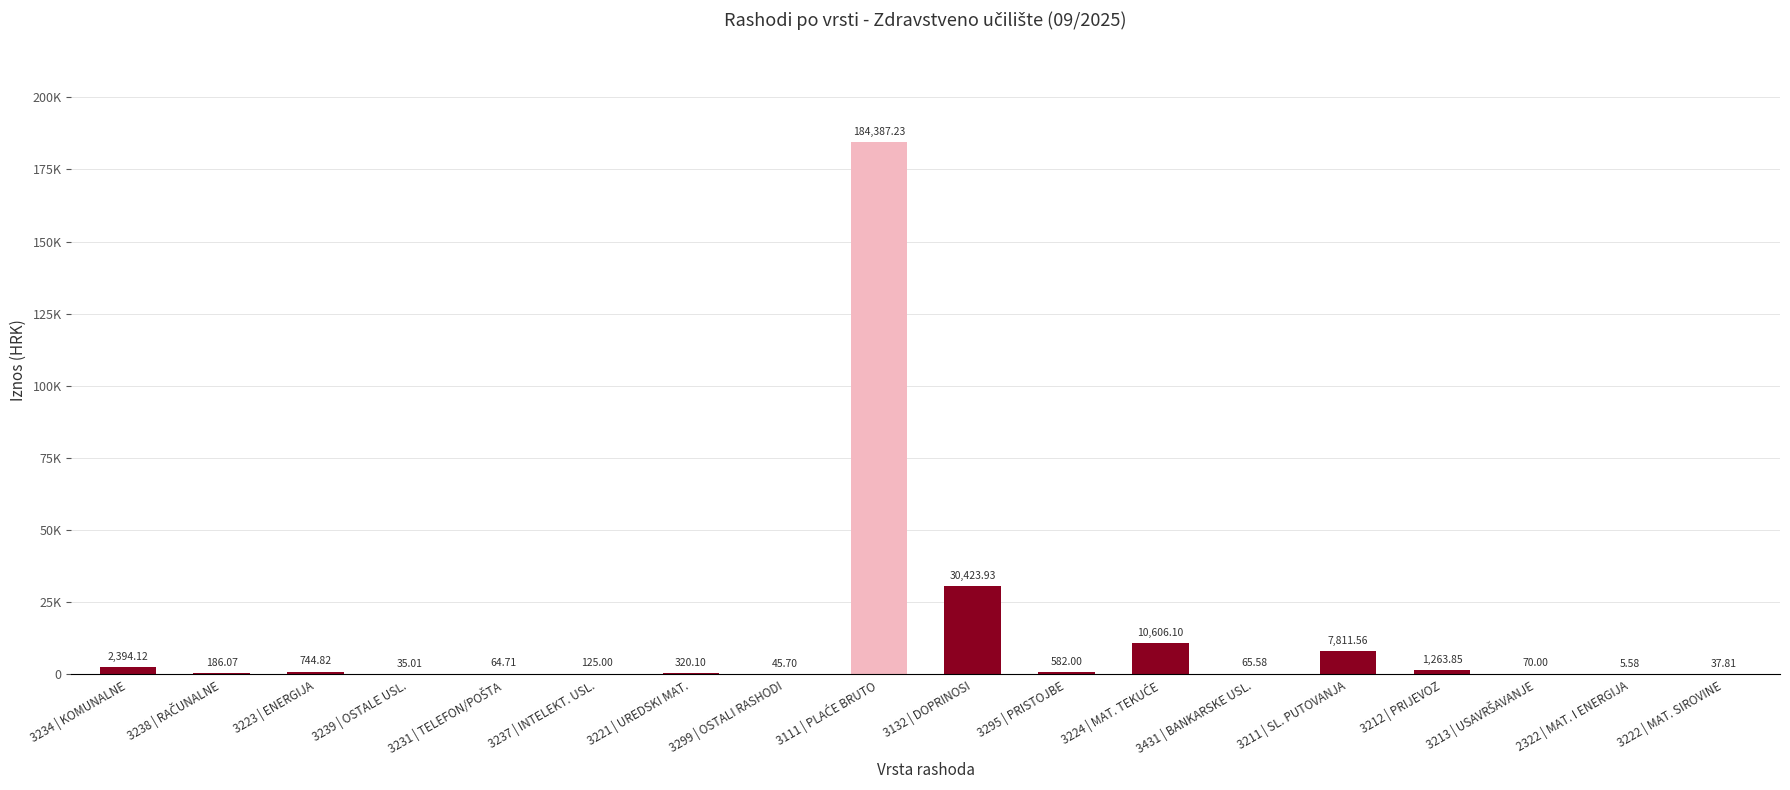

Are the bars grouped side by side (vs. stacked)?

No